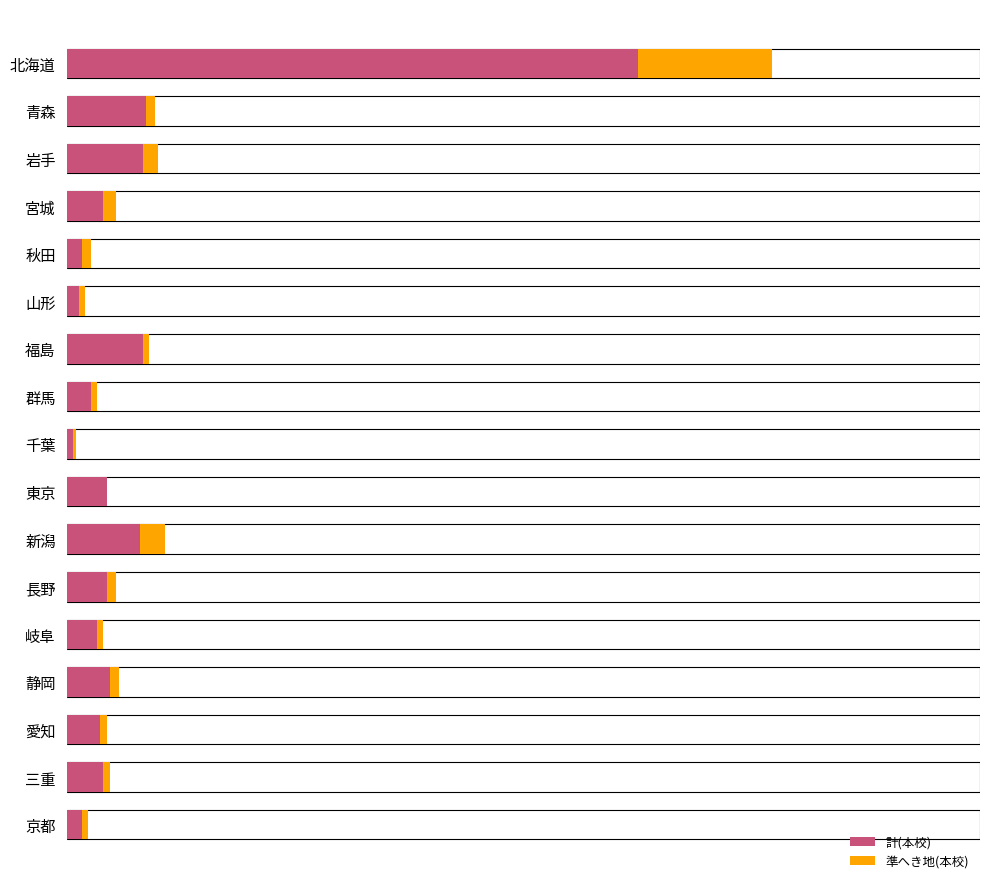

What is the maximum value for 準へき地(本校)?

44